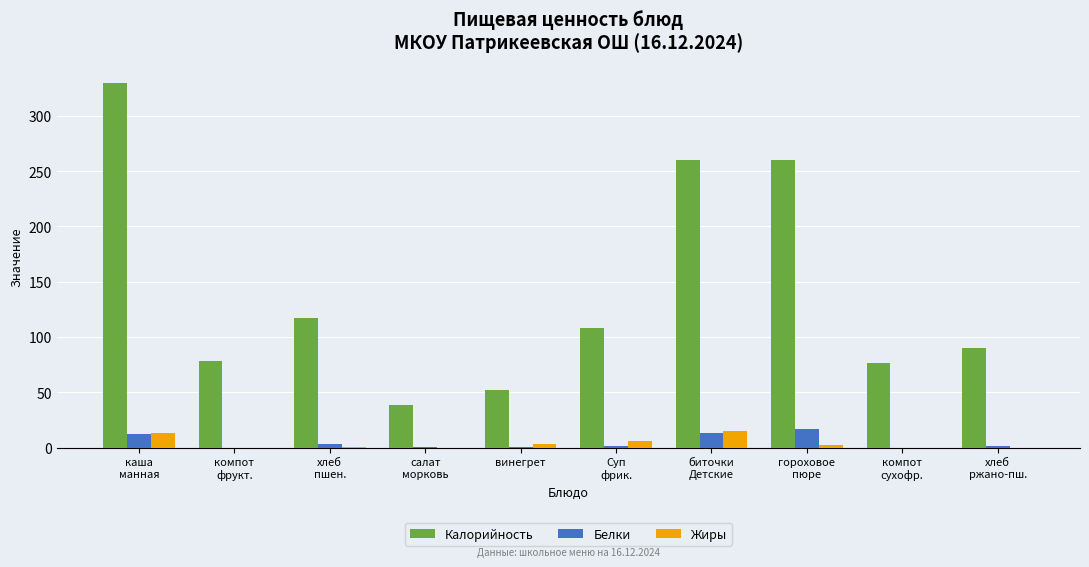

What is the greatest value displayed?

329.5